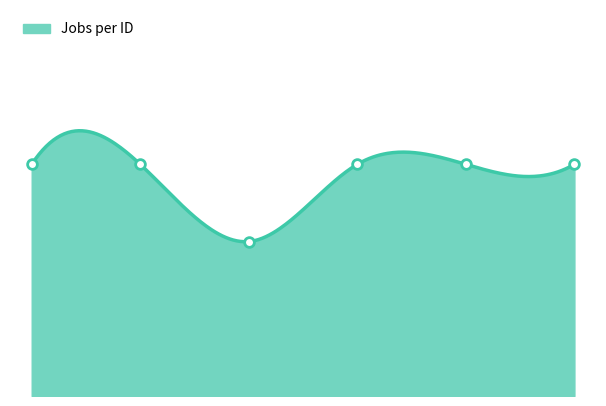

What is the minimum value shown in the chart?

2